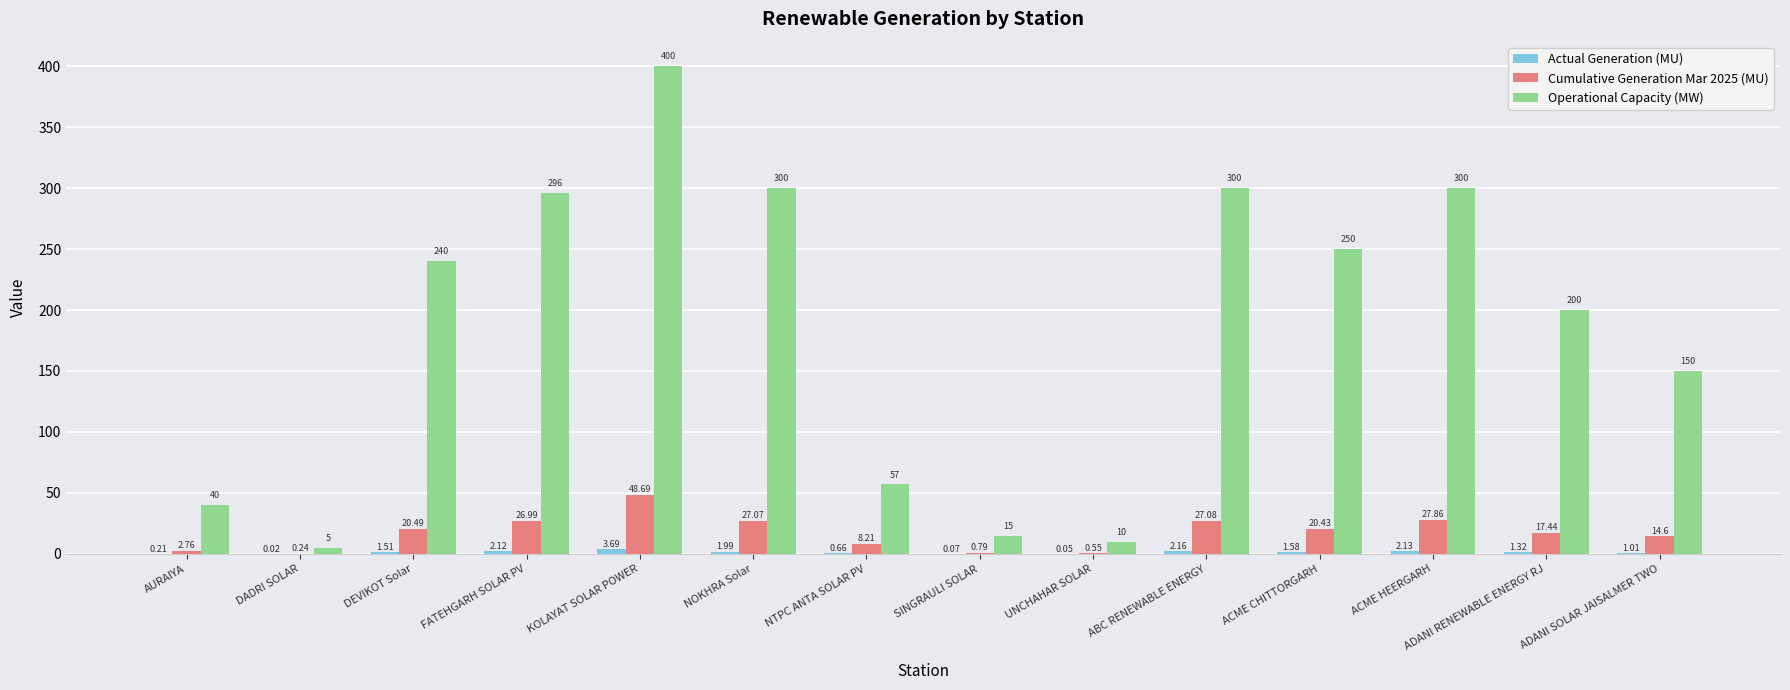

Between KOLAYAT SOLAR POWER and ACME CHITTORGARH, which series saw the biggest shift?

Operational Capacity (MW)